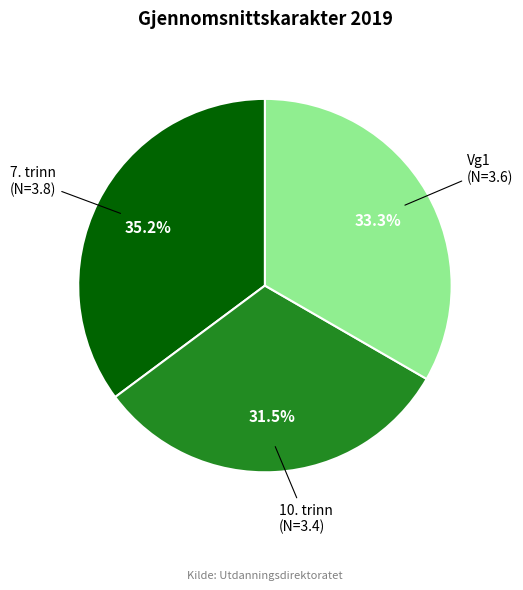

What percentage is NOT represented by 10. trinn?

68.5%